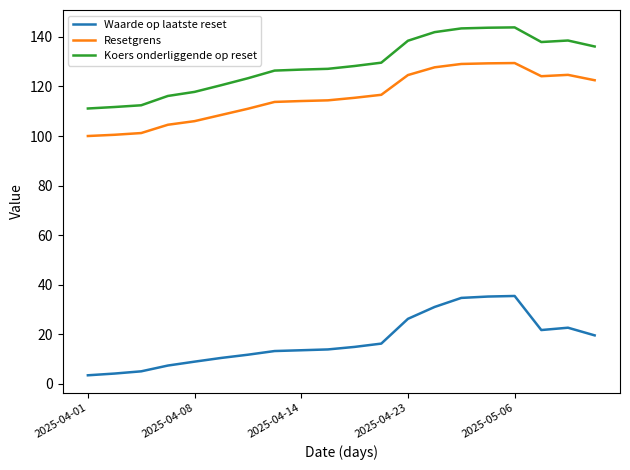

Which series has the largest range (max minus min)?

Koers onderliggende op reset